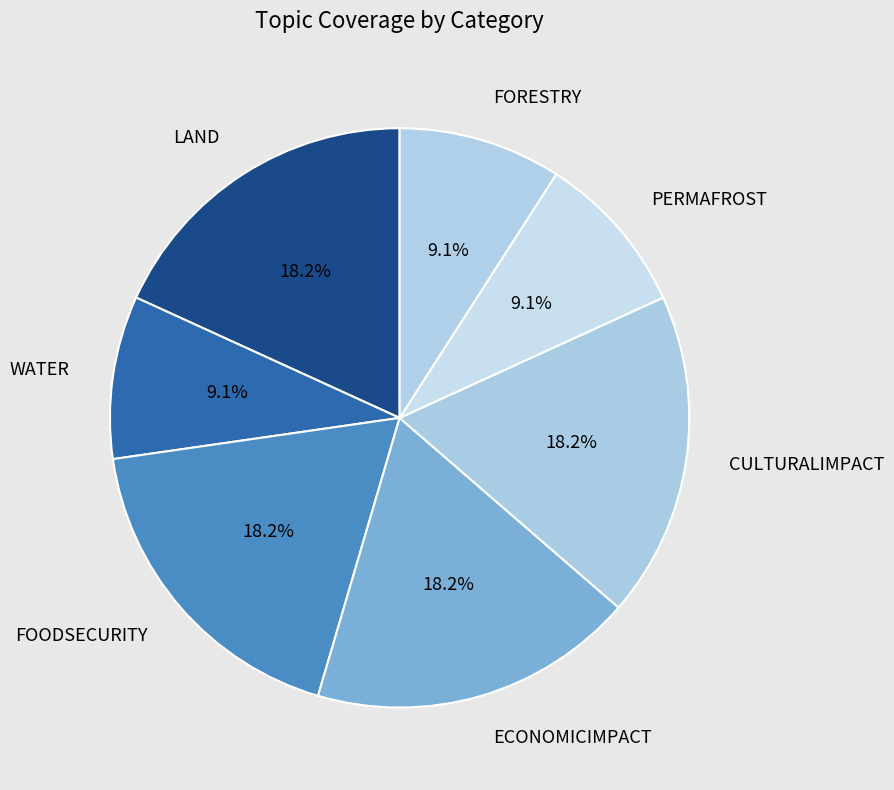

What is the ratio of the value at ECONOMICIMPACT to the value at WATER?

2.0